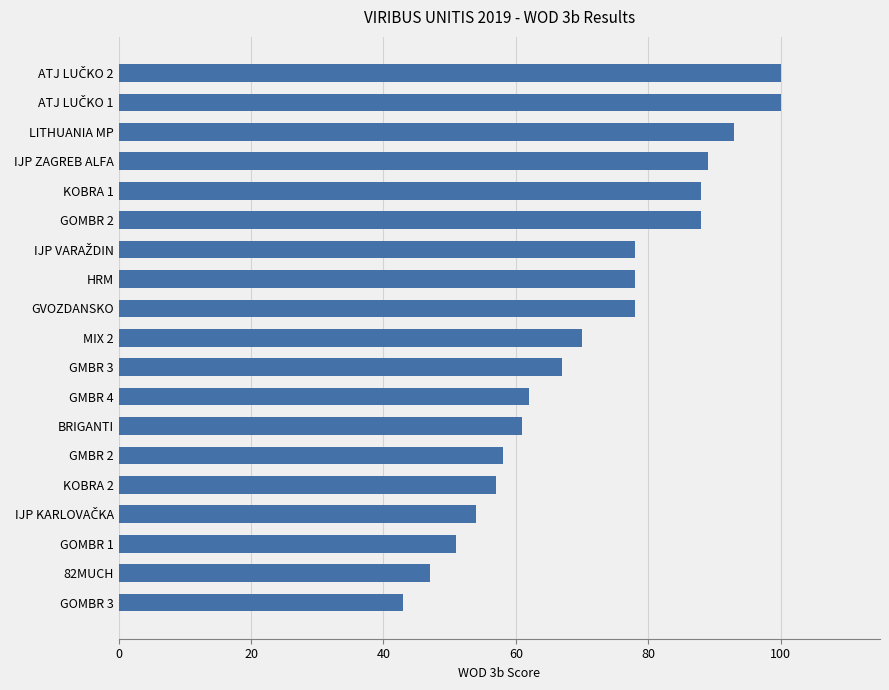

What is the minimum value shown in the chart?

43